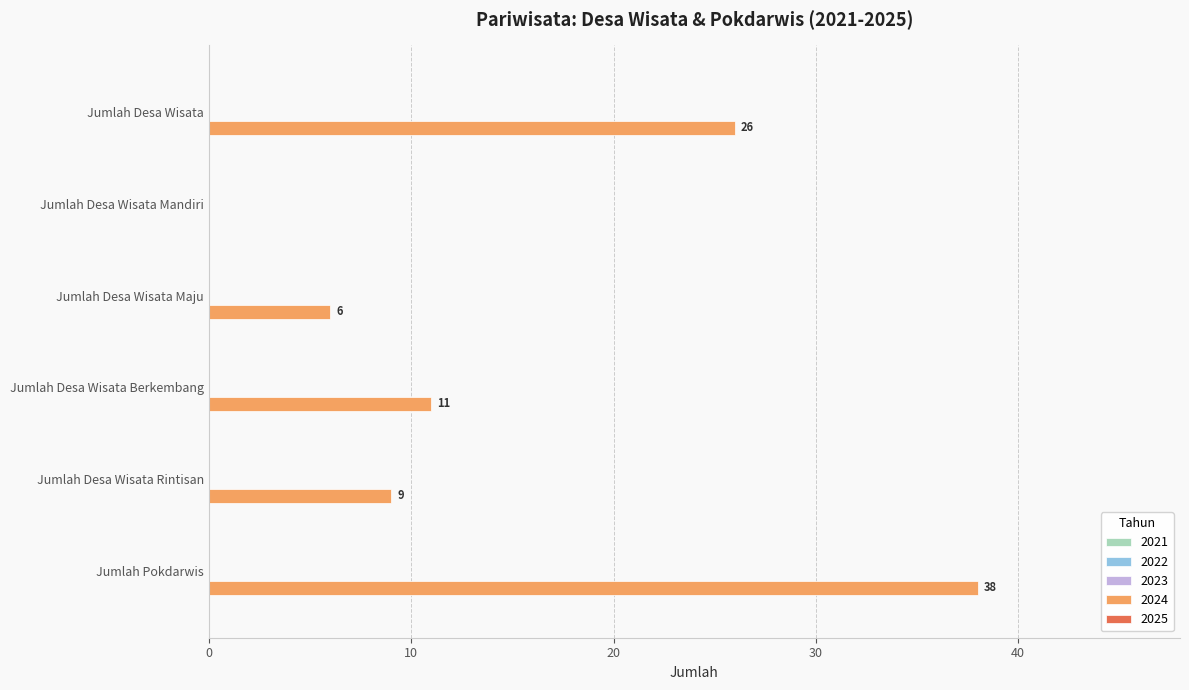

Reading top to bottom, transcribe all the data shown in this chart.

Jumlah Desa Wisata=26	Jumlah Desa Wisata Mandiri=0	Jumlah Desa Wisata Maju=6	Jumlah Desa Wisata Berkembang=11	Jumlah Desa Wisata Rintisan=9	Jumlah Pokdarwis=38